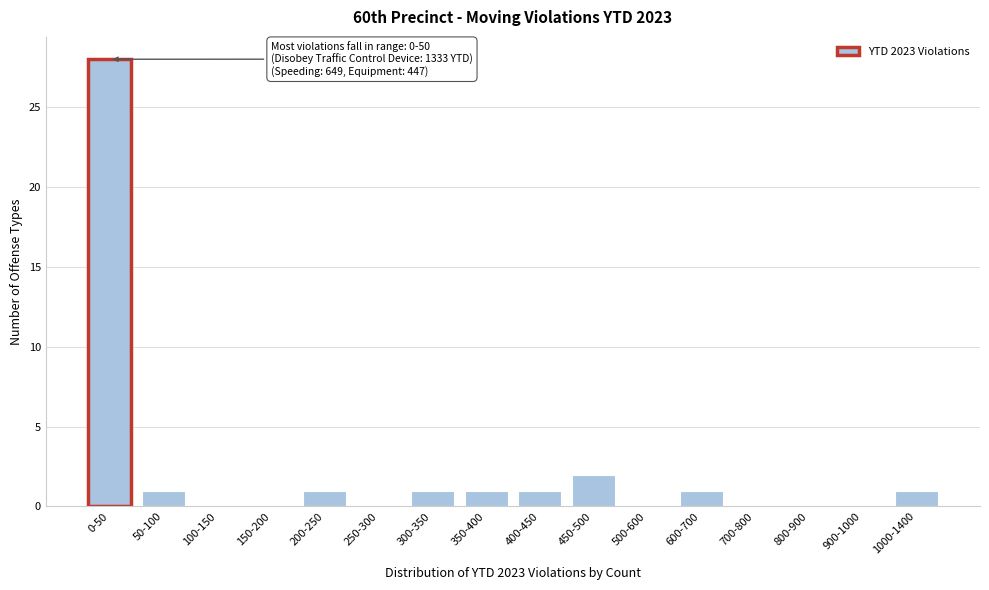

Reading right to left, list all the values displayed in this chart.

1000-1400=1	900-1000=0	800-900=0	700-800=0	600-700=1	500-600=0	450-500=2	400-450=1	350-400=1	300-350=1	250-300=0	200-250=1	150-200=0	100-150=0	50-100=1	0-50=28